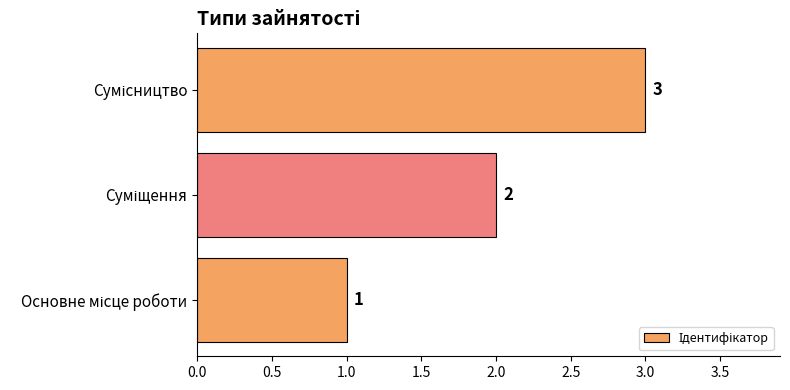

What is the sum of all values?

6